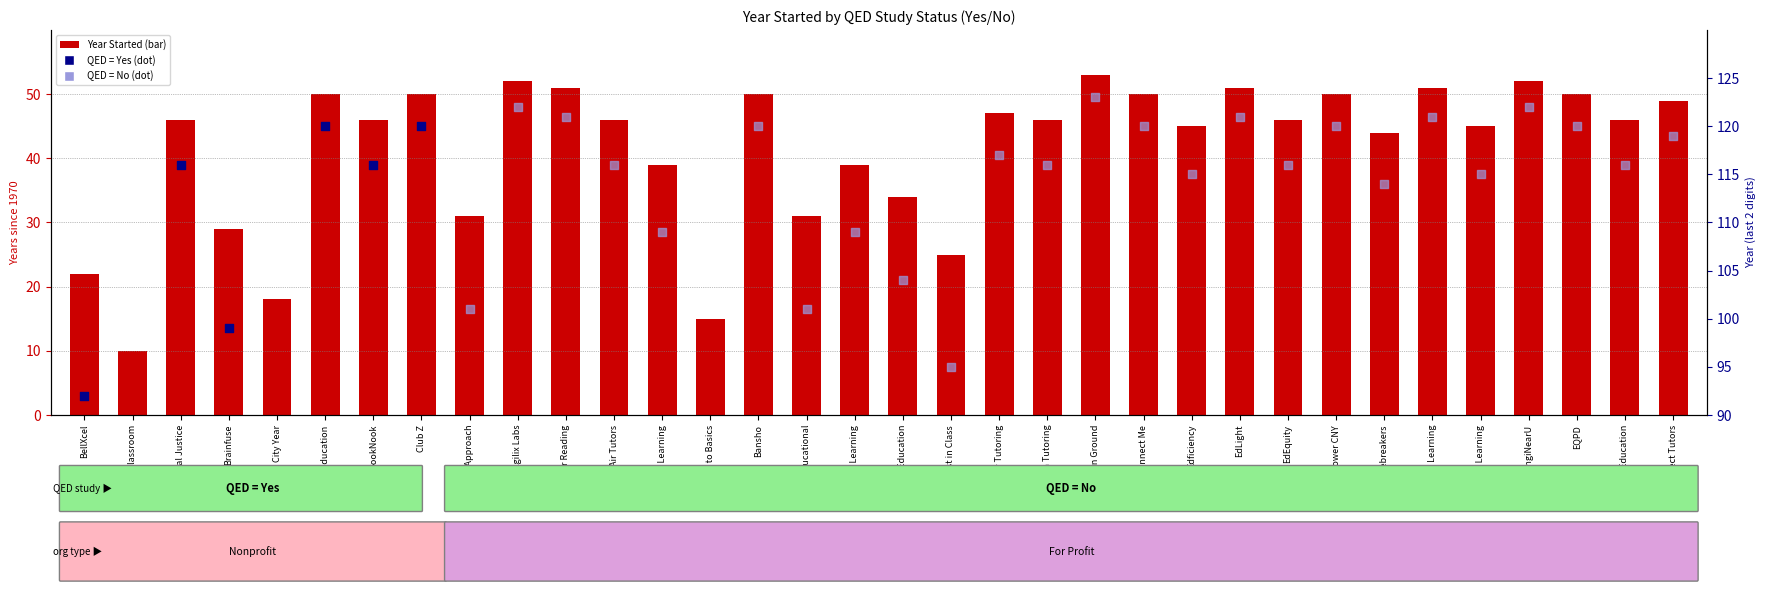

What is the change in value from Agilix Labs to Best in Class?

-27